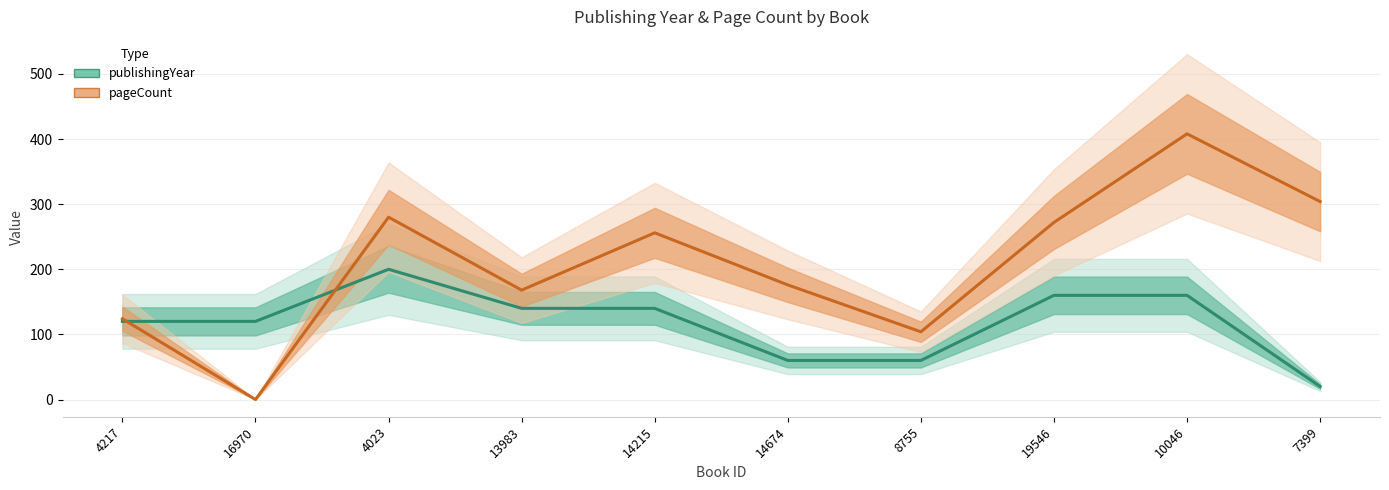

Between which two adjacent categories do pageCount and publishingYear first intersect?

4217 and 16970